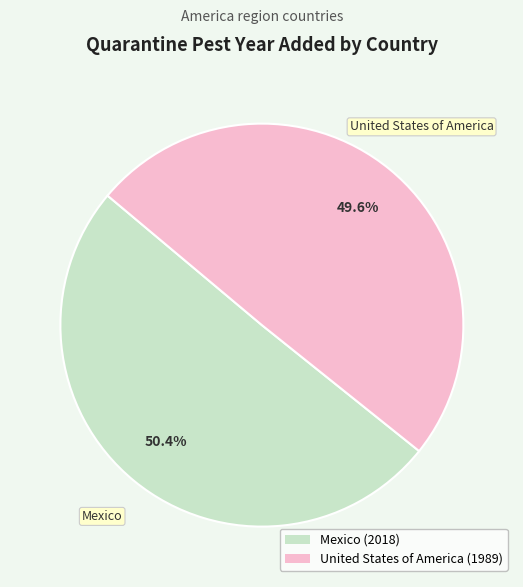

How many segments does this pie chart have?

2